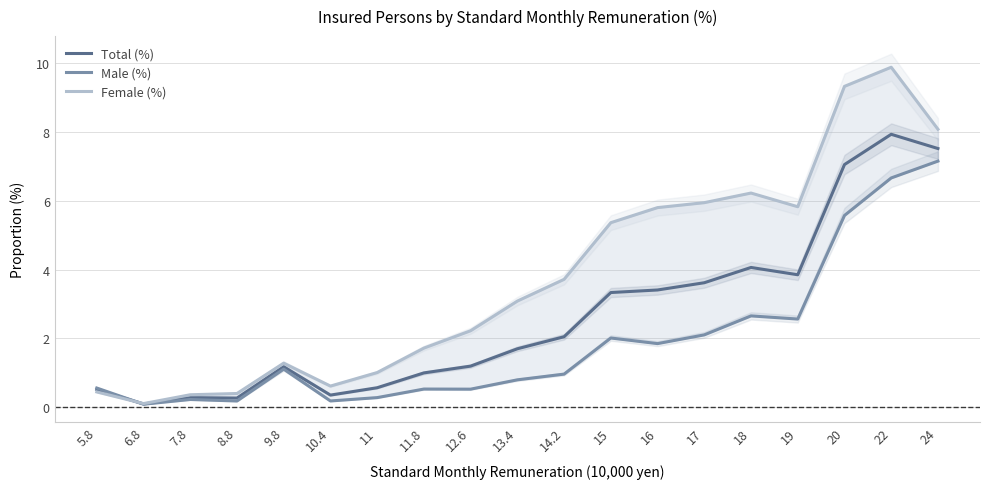

How many times do Total (%) and Female (%) cross each other?

1